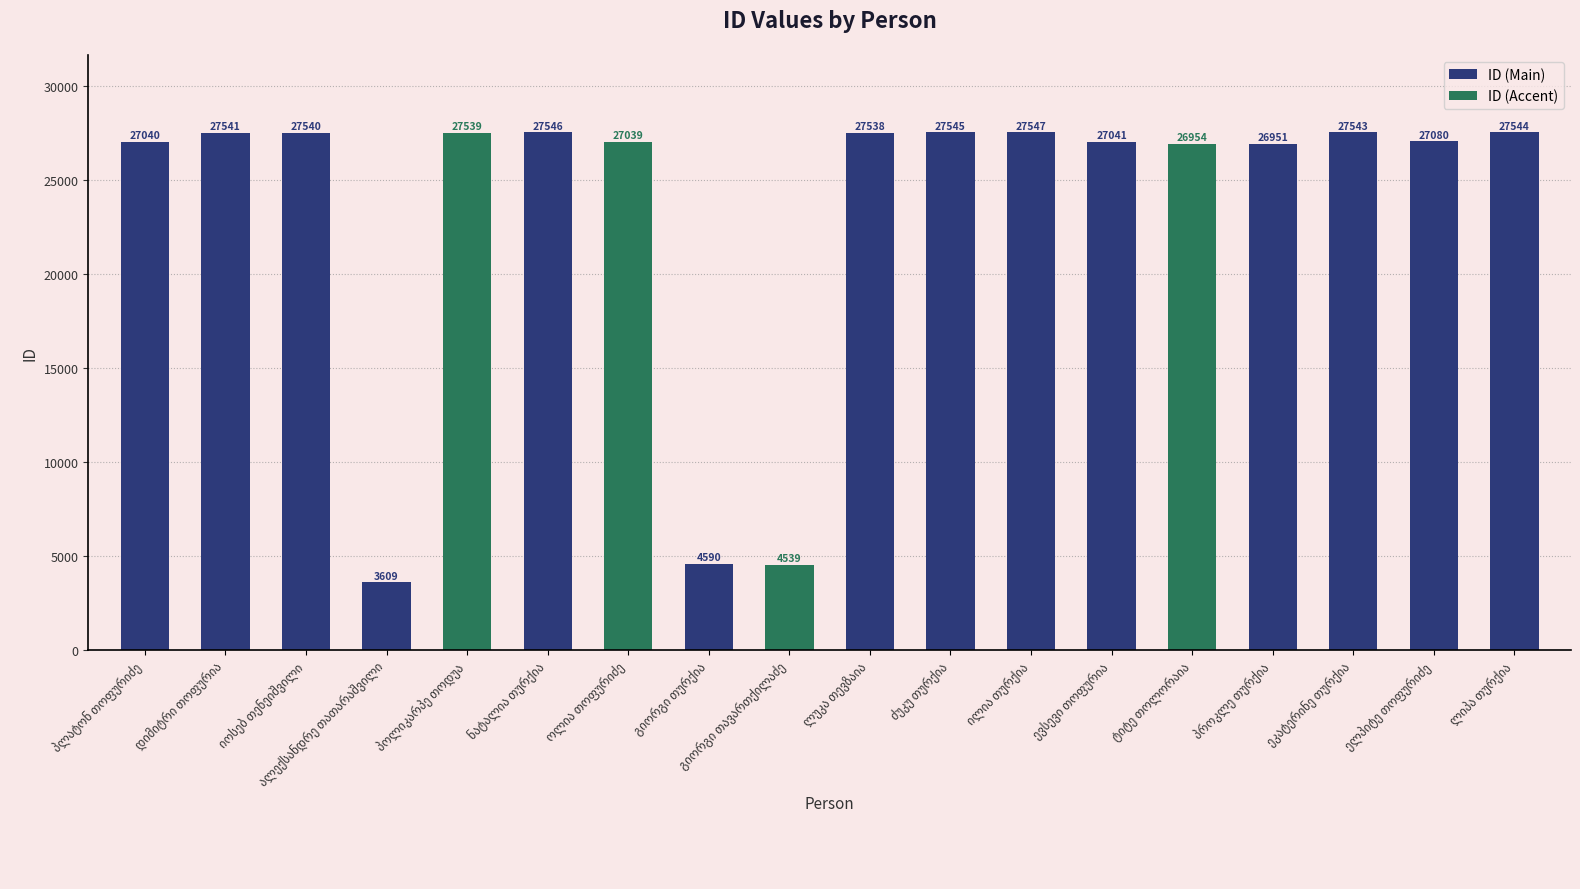

Between ოლია თოფურიძე and ელპიტე თოფურიძე, which is larger?

ელპიტე თოფურიძე